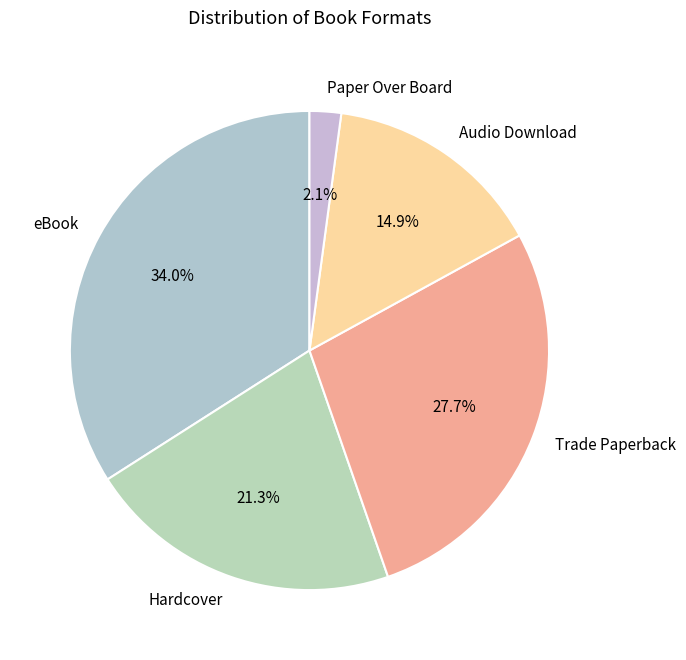

Do eBook and Trade Paperback together represent more than half of the pie?

Yes